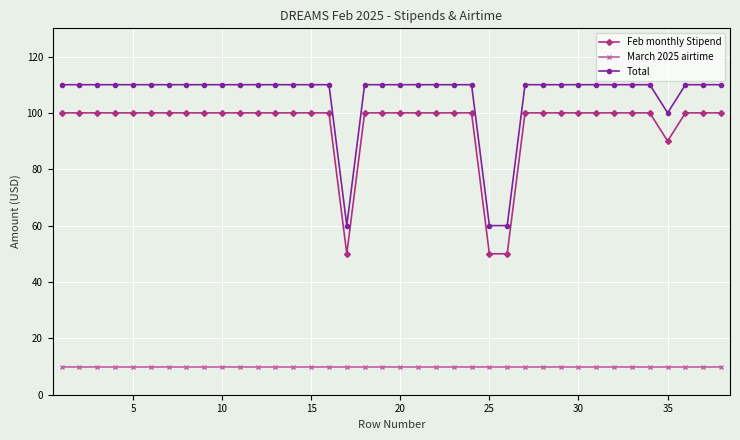

Rank the series by their maximum value, from highest to lowest.

Total, Feb monthly Stipend, March 2025 airtime